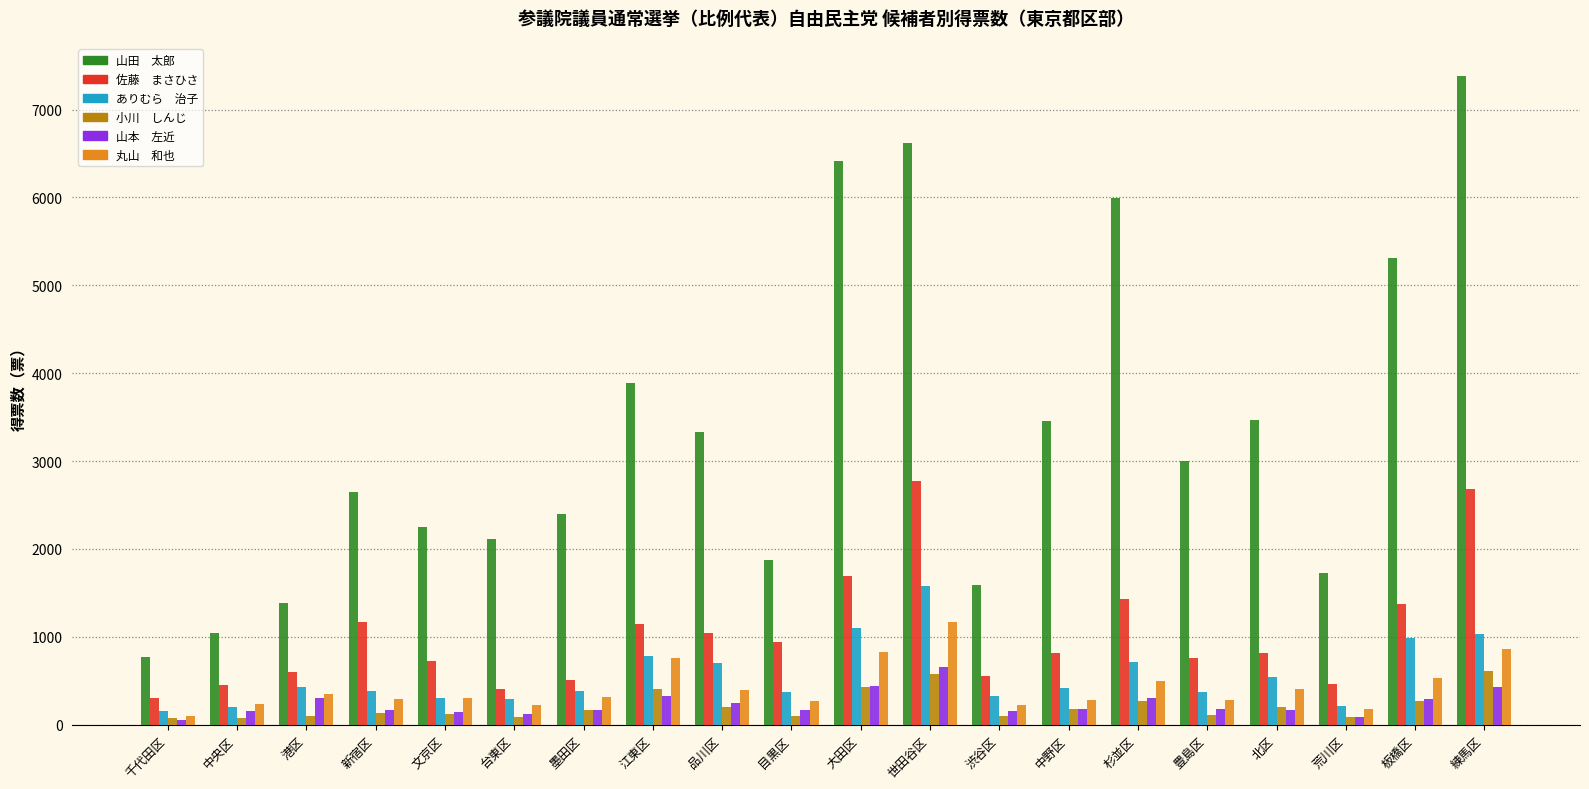

Which label corresponds to the largest value in the chart?

練馬区